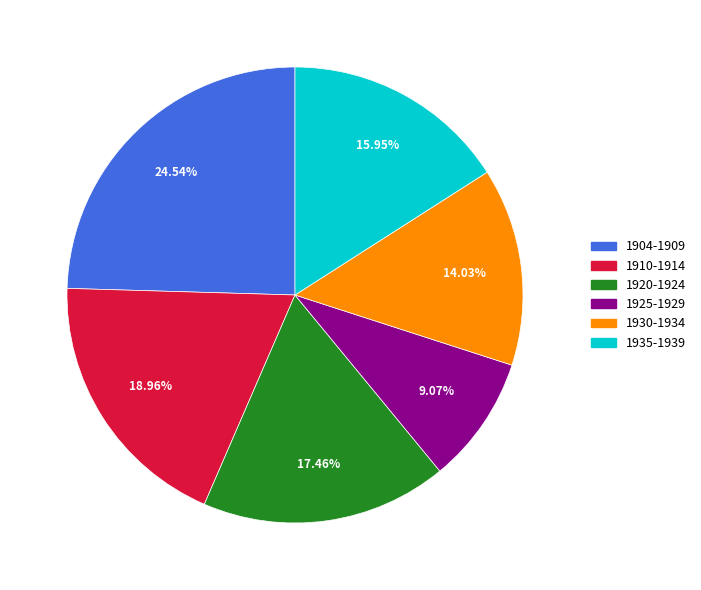

Is there a majority slice in this chart?

No